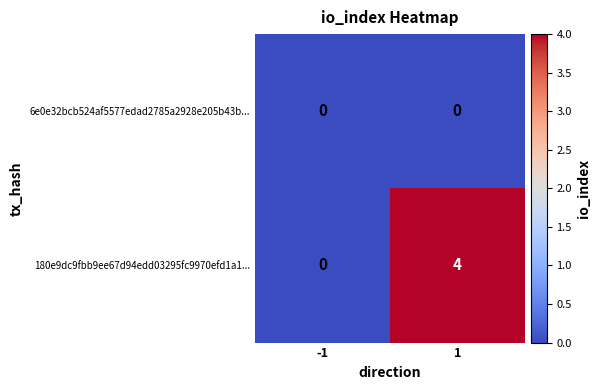

True or false: 180e9dc9fbb9ee67d94edd03295fc9970efd1a1... has a value of 5 at 1.

False